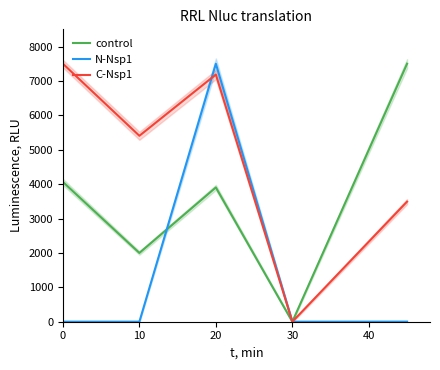

Is the value of C-Nsp1 at 10 greater than the value of control at 10?

Yes